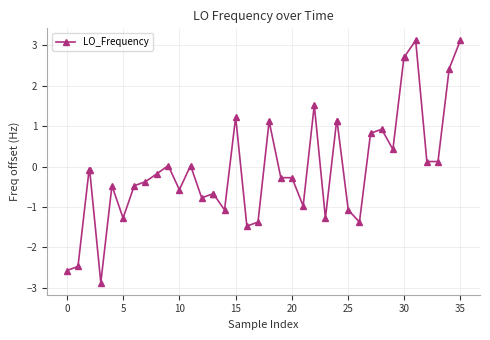

What is the smallest value displayed?

-2.9